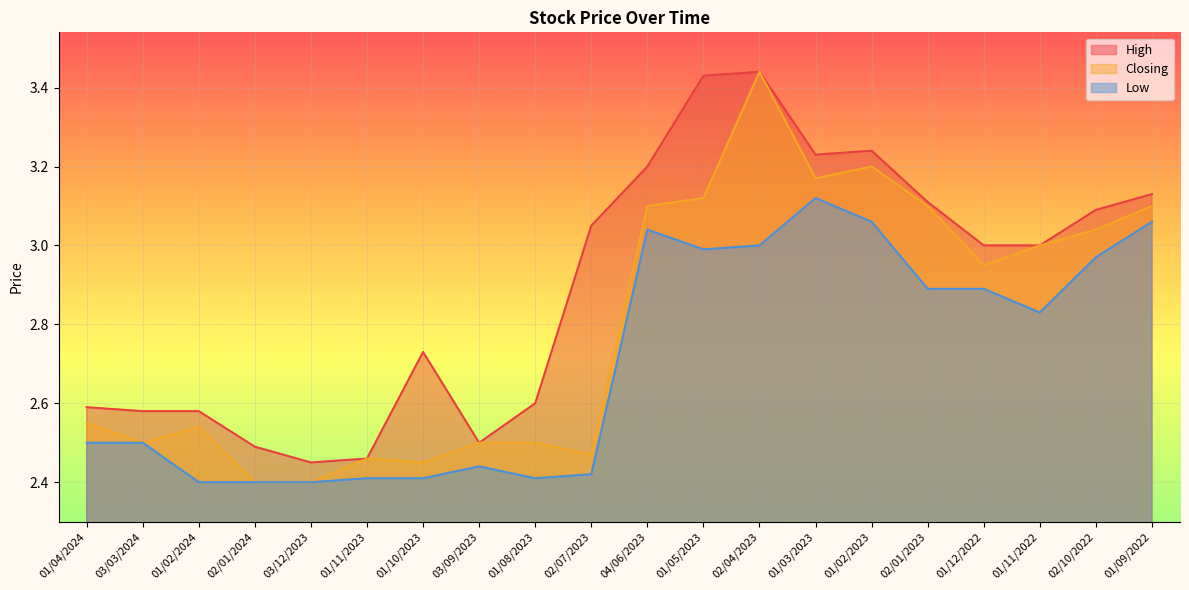

Which category has the lowest value across all series?

02/01/2024